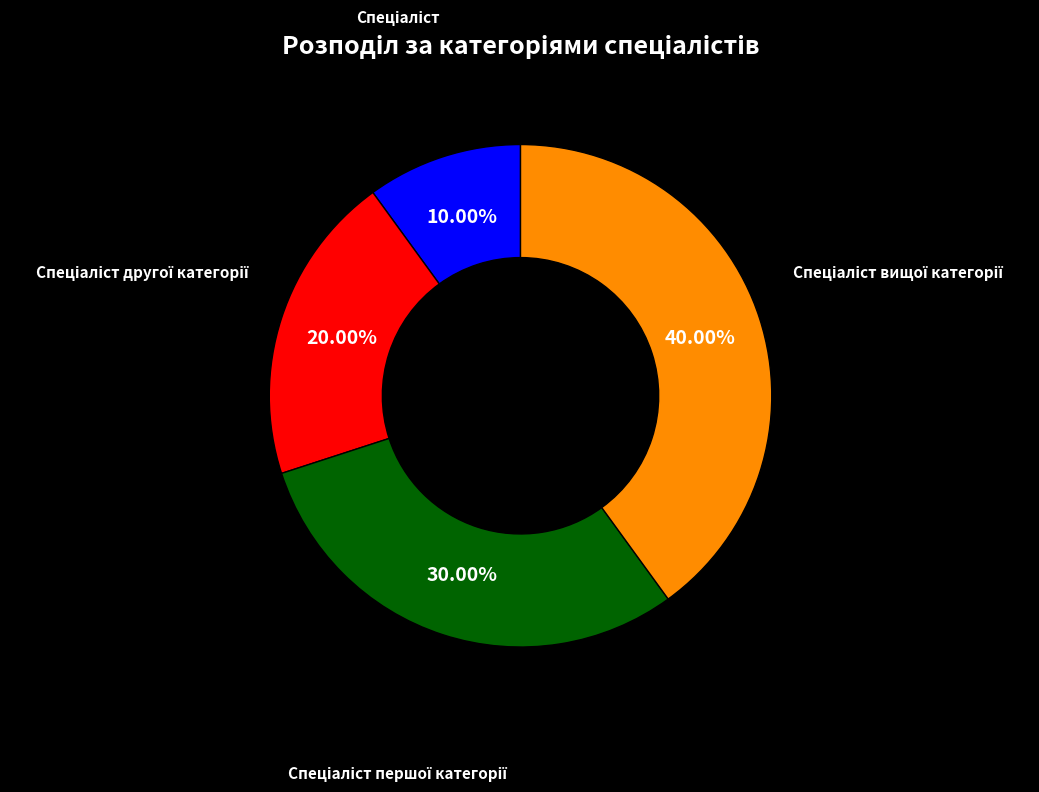

Is there any slice that represents more than half of the pie?

No